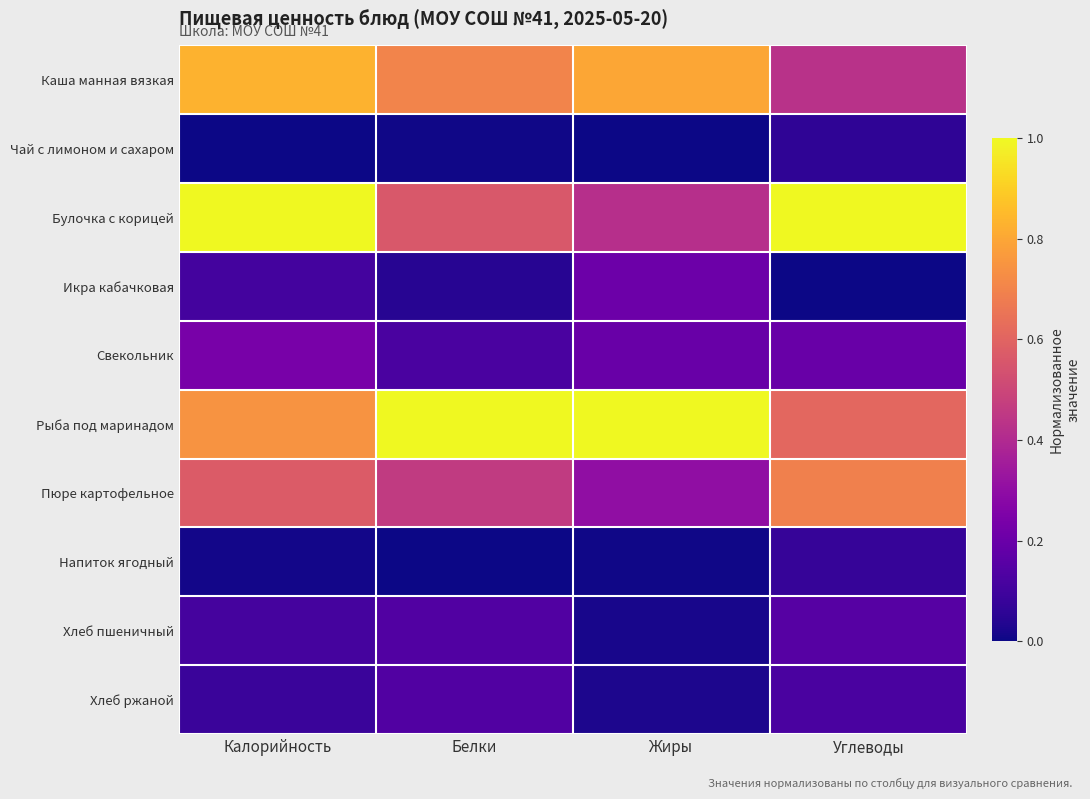

Reading left to right, transcribe all the data shown in this chart.

Каша манная вязкая: Калорийность=0.8	Белки=0.7	Жиры=0.8	Углеводы=0.4
Чай с лимоном и сахаром: Калорийность=0.0	Белки=0.0	Жиры=0.0	Углеводы=0.1
Булочка с корицей: Калорийность=1.0	Белки=0.6	Жиры=0.4	Углеводы=1.0
Икра кабачковая: Калорийность=0.1	Белки=0.0	Жиры=0.2	Углеводы=0.0
Свекольник: Калорийность=0.2	Белки=0.1	Жиры=0.2	Углеводы=0.2
Рыба под маринадом: Калорийность=0.7	Белки=1.0	Жиры=1.0	Углеводы=0.6
Пюре картофельное: Калорийность=0.6	Белки=0.5	Жиры=0.3	Углеводы=0.7
Напиток ягодный: Калорийность=0.0	Белки=0.0	Жиры=0.0	Углеводы=0.1
Хлеб пшеничный: Калорийность=0.1	Белки=0.1	Жиры=0.0	Углеводы=0.2
Хлеб ржаной: Калорийность=0.1	Белки=0.1	Жиры=0.0	Углеводы=0.1